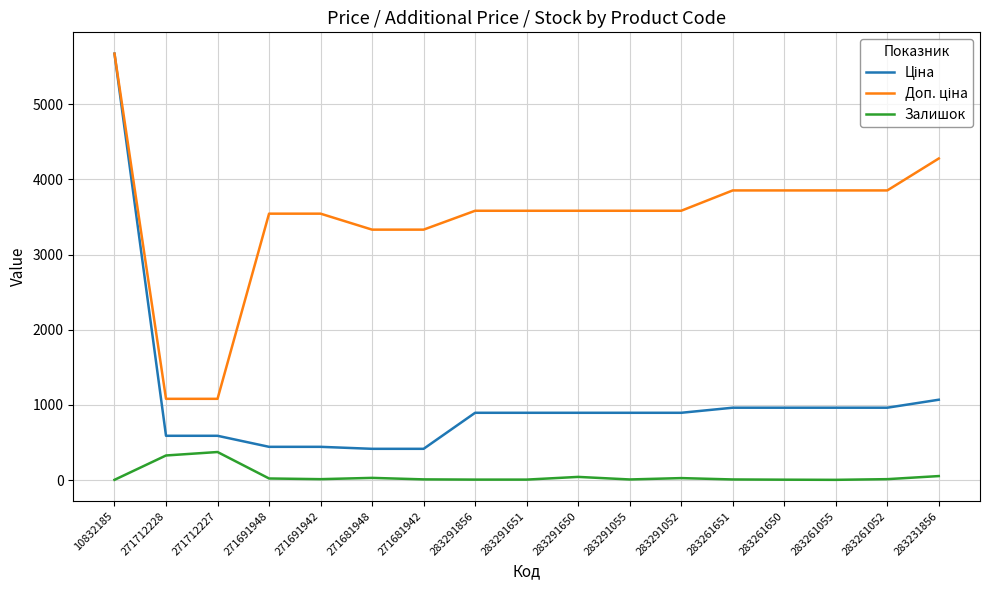

At which category is the sum across all series the highest?

10832185